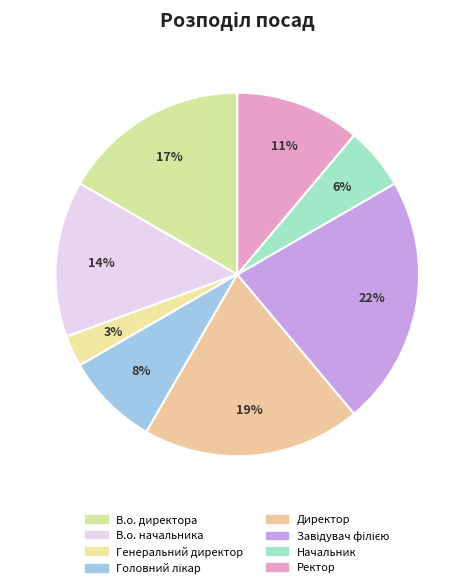

To the nearest percent, what is the average slice percentage?

12%